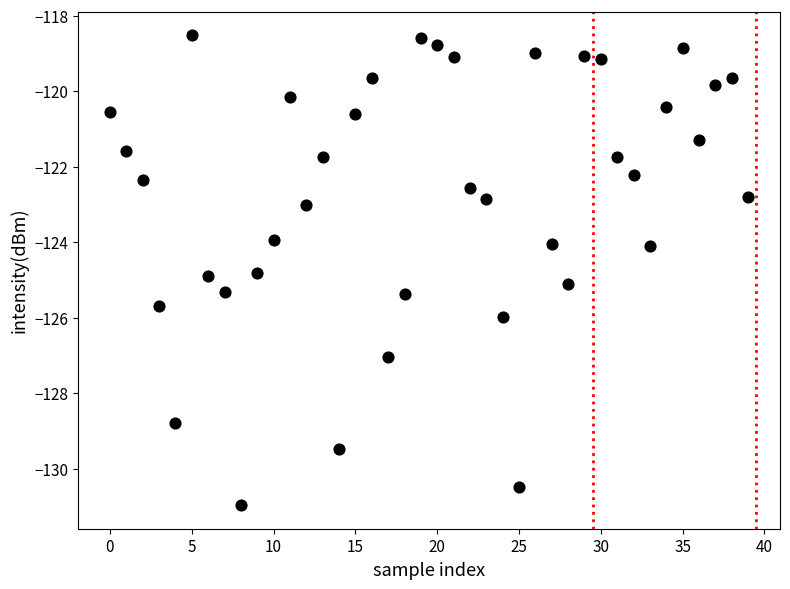

How many points are shown in the scatter plot?

40